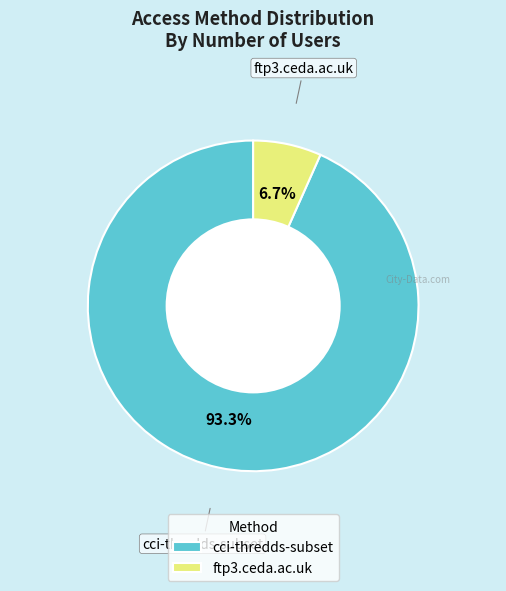

Is it true that cci-thredds-subset is 99% of the pie?

False